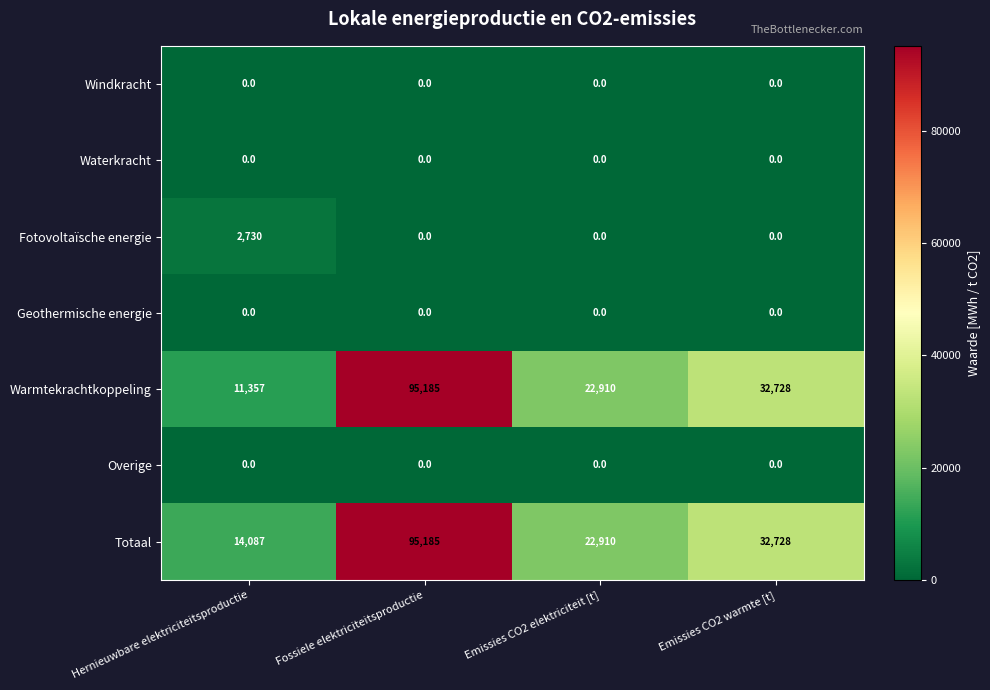

Which series has the widest spread of values?

Warmtekrachtkoppeling